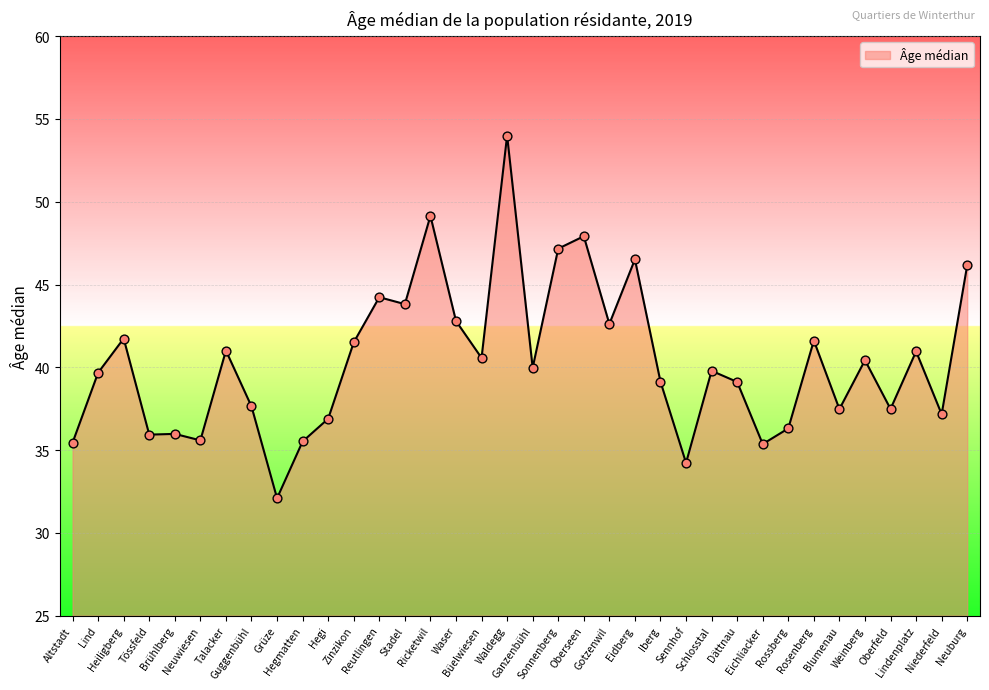

Approximately how many times larger is the value at Tössfeld compared to Guggenbühl?

1.0